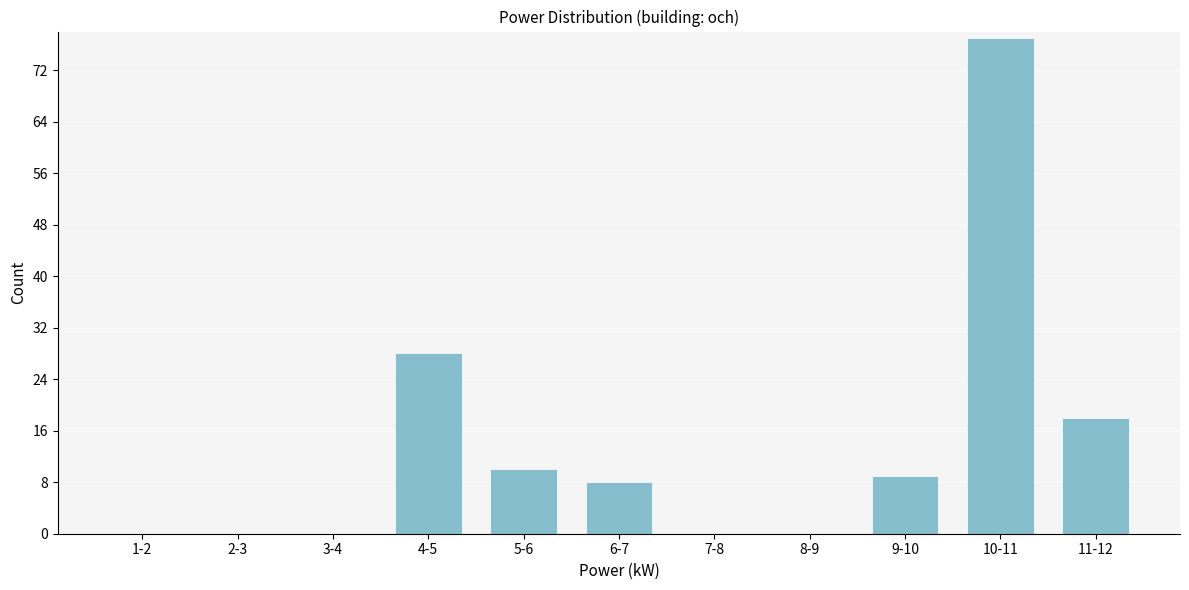

Reading left to right, transcribe all the data shown in this chart.

1-2=0	2-3=0	3-4=0	4-5=28	5-6=10	6-7=8	7-8=0	8-9=0	9-10=9	10-11=77	11-12=18